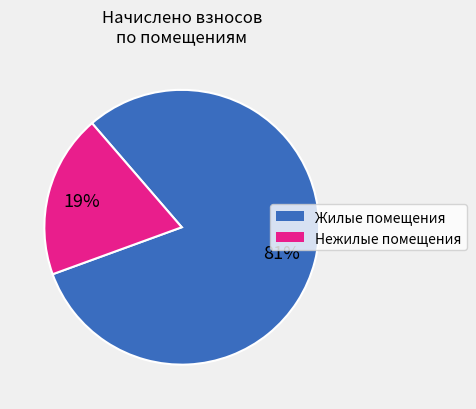

To the nearest percent, what is the difference between the largest and smallest slice percentages?

62%